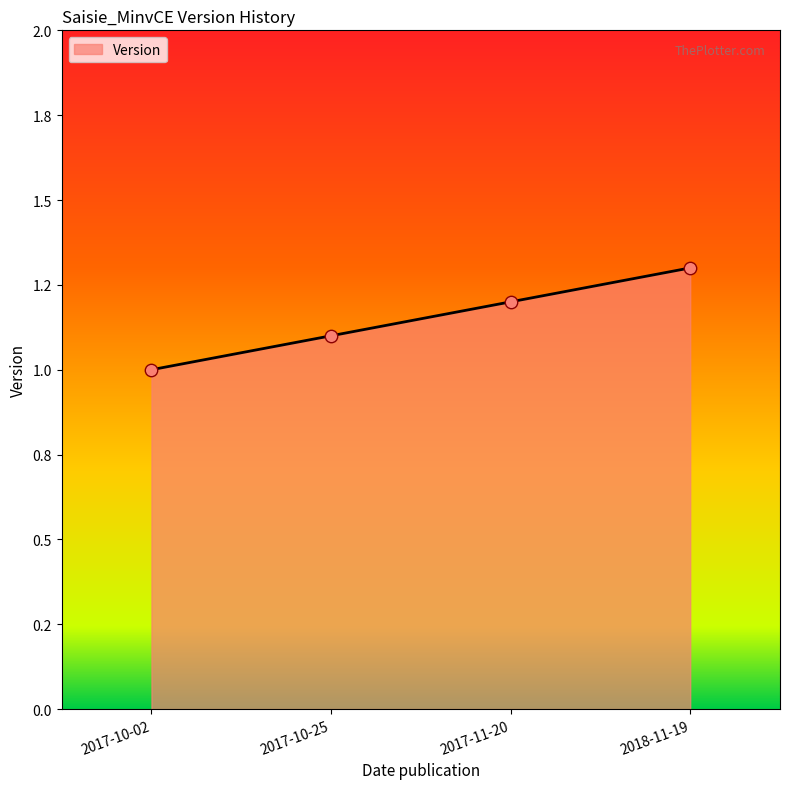

Which has a higher value, 2018-11-19 or 2017-10-25?

2018-11-19